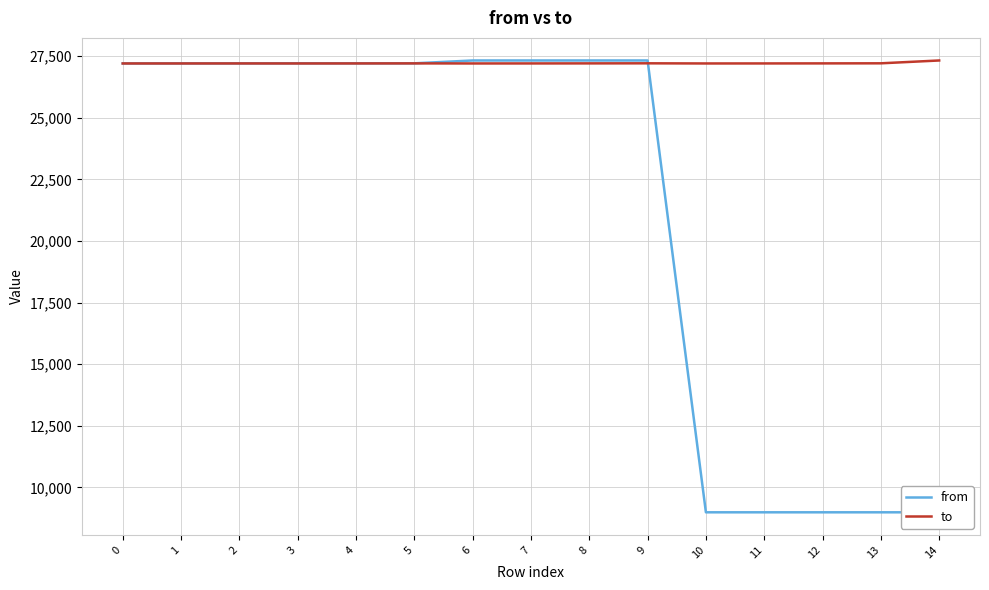

At 6, list the series in order from smallest to largest.

to, from